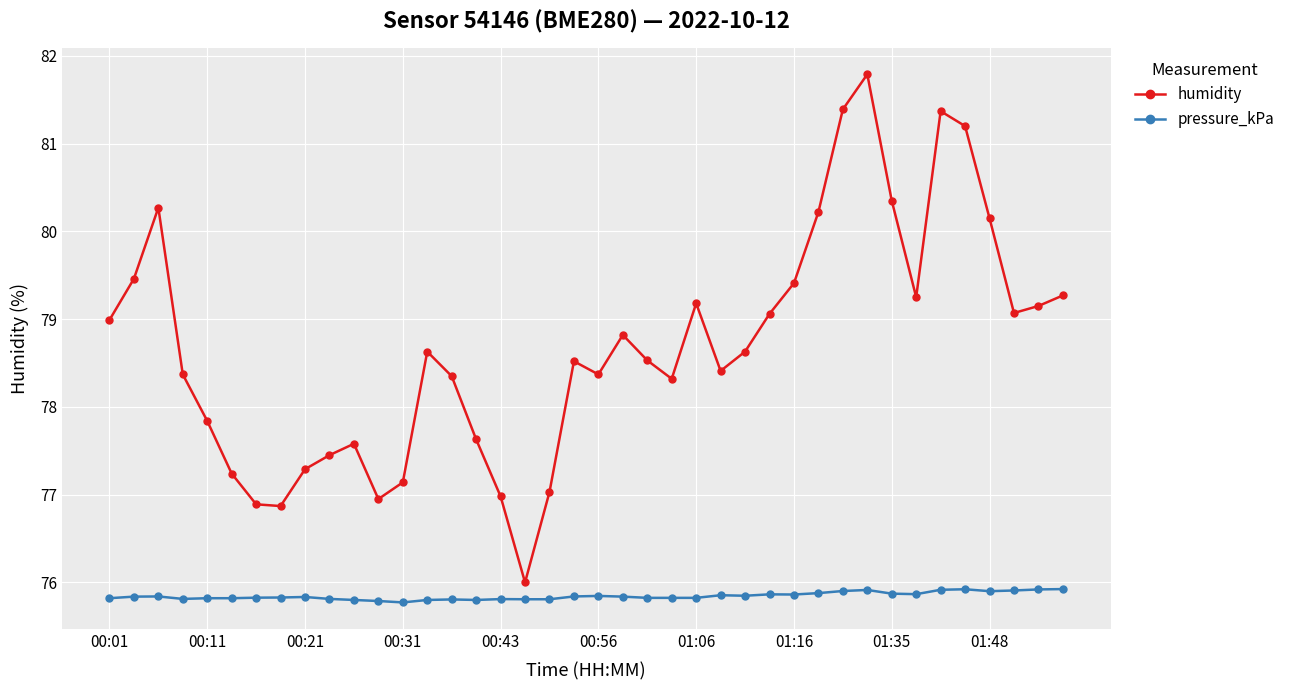

What is the highest value of the humidity series?

81.8